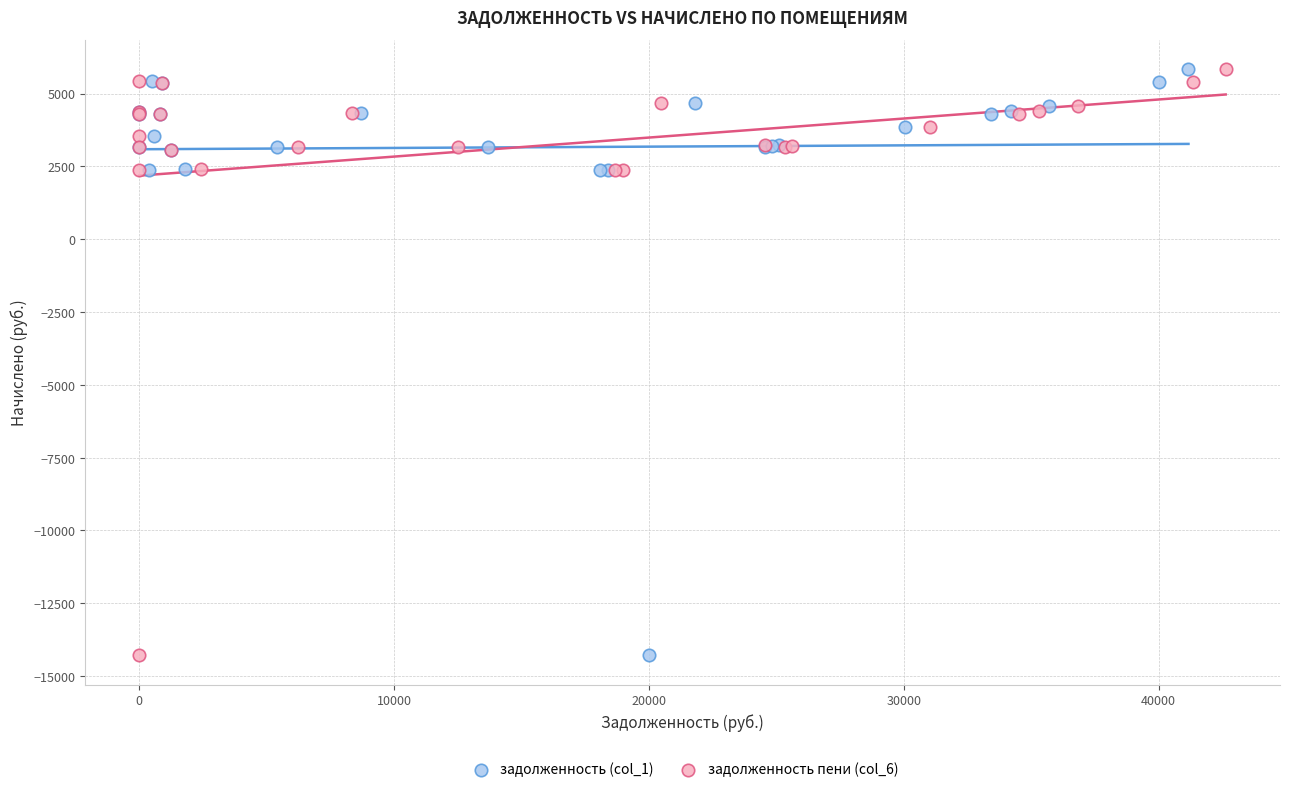

What are all the series names shown in the legend?

задолженность (col_1), задолженность пени (col_6)